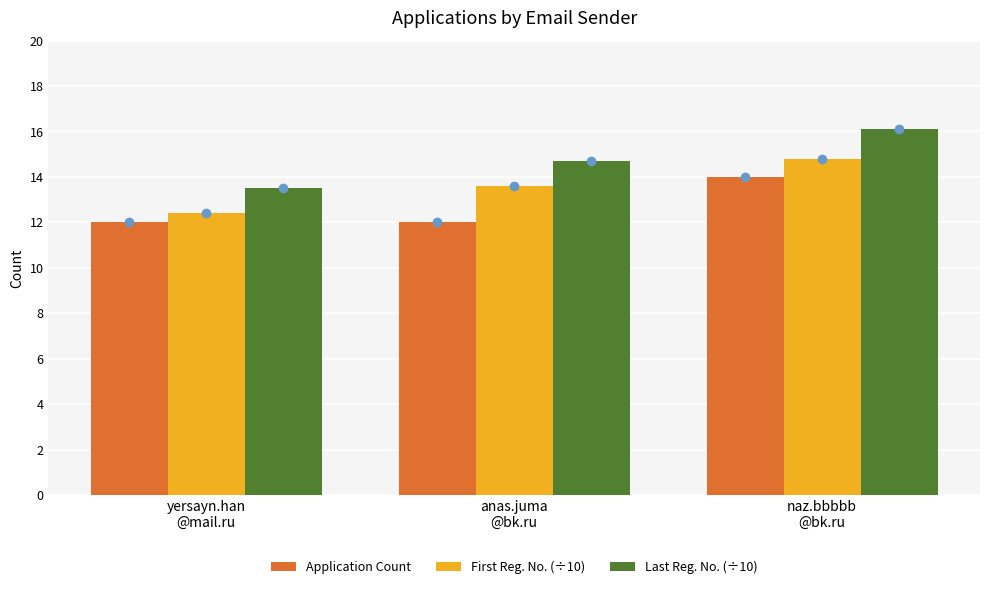

At how many categories does at least one series exceed 14?

2